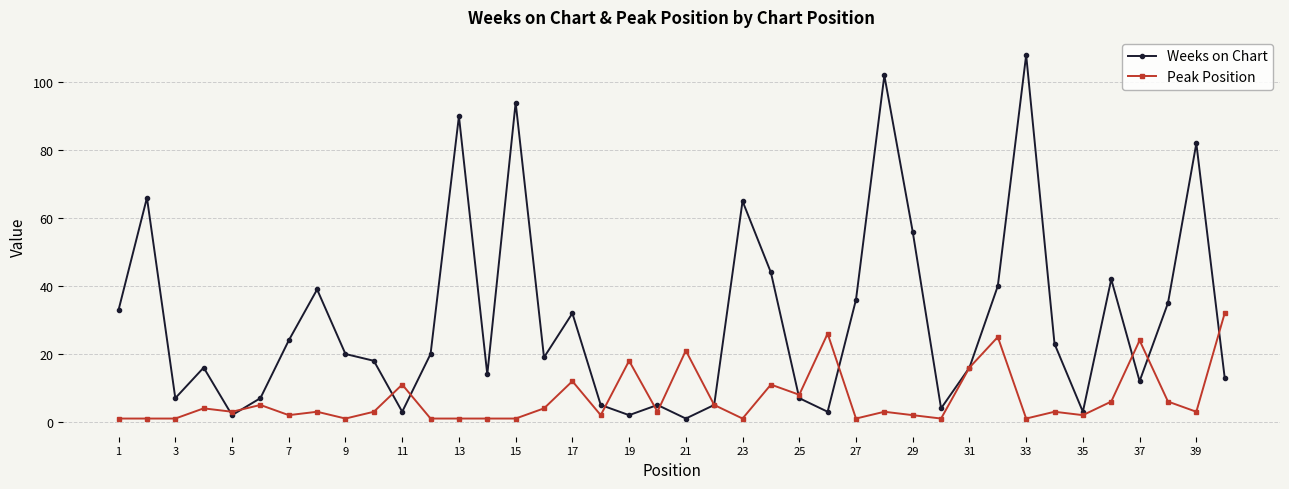

Which series has the largest range (max minus min)?

Weeks on Chart